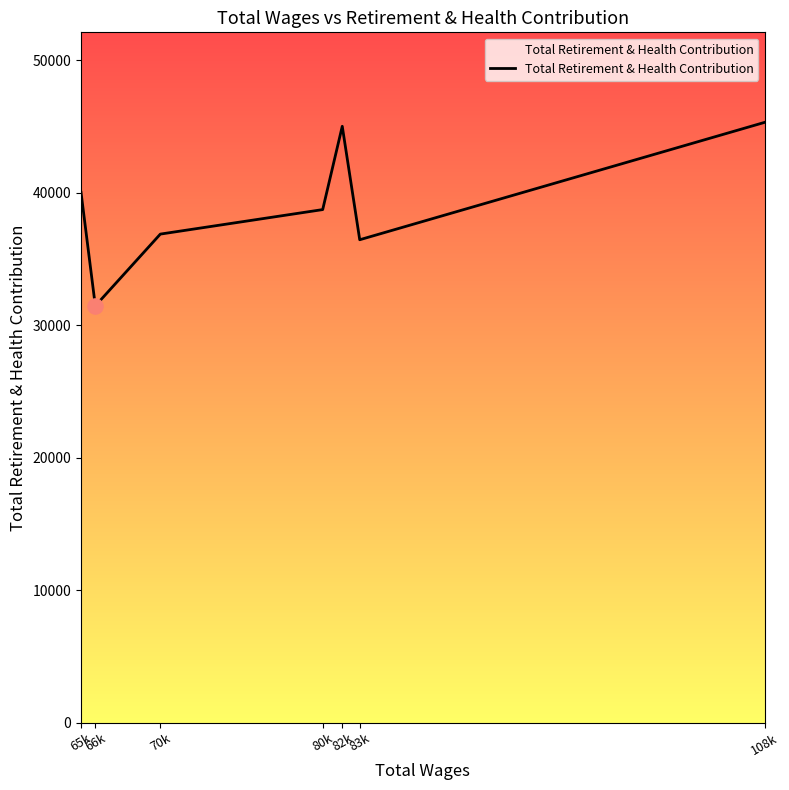

What is the change in value from 70k to 108k?

+8435